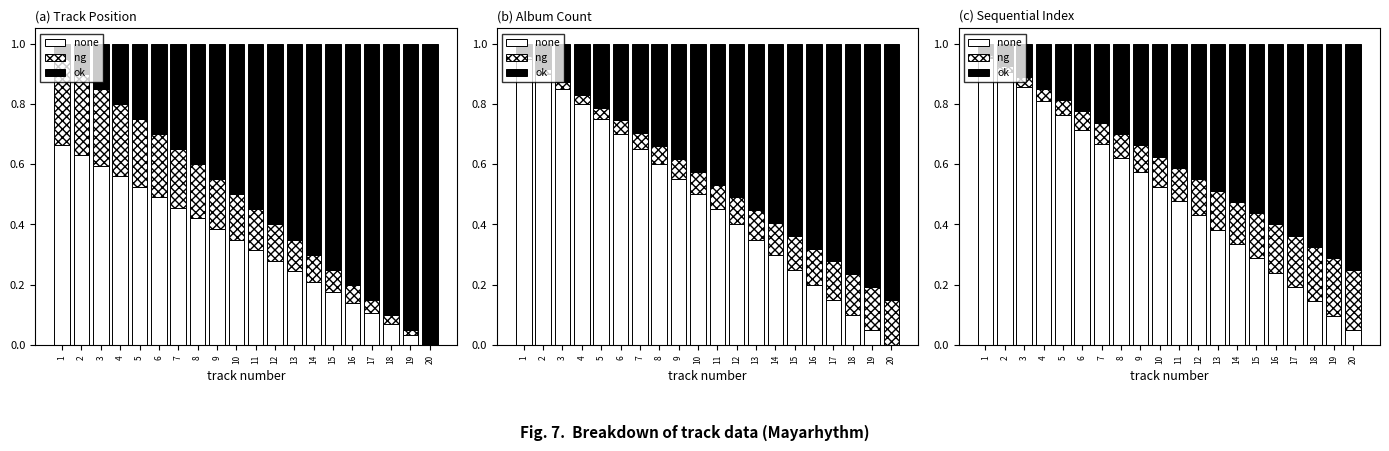

What are all the series names shown in the legend?

none, ng, ok